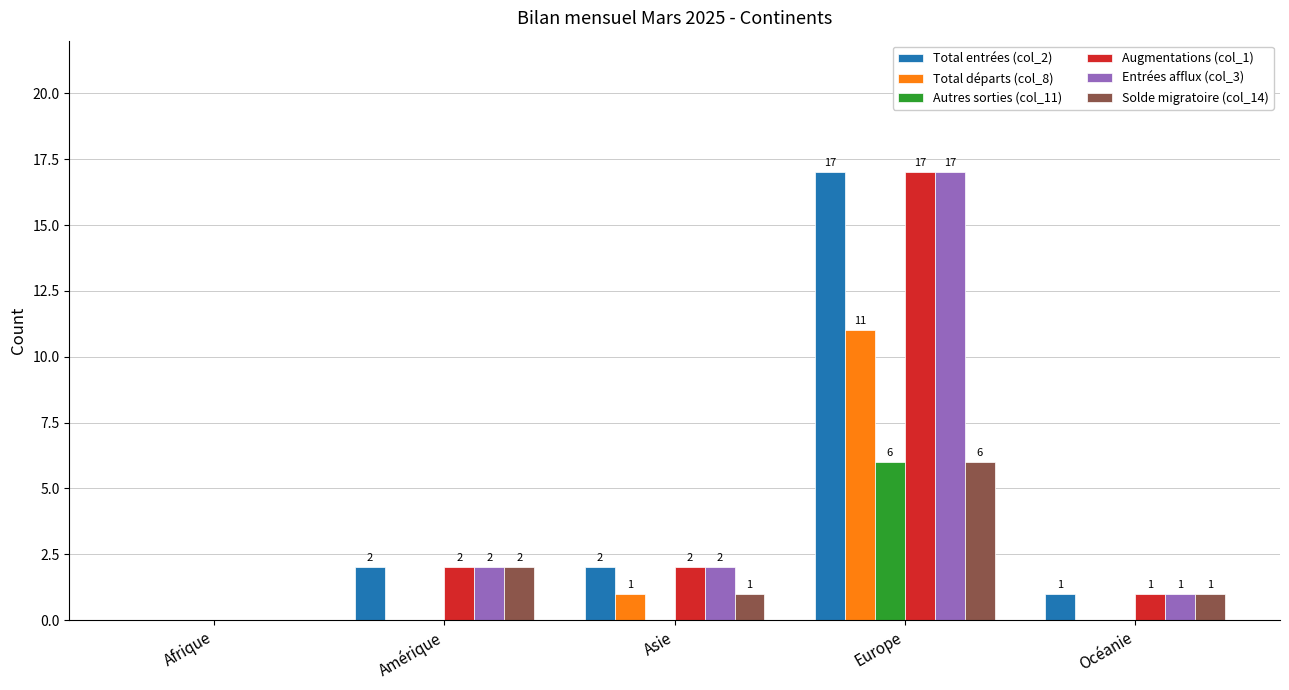

What is the sum of all Total entrées (col_2) values?

22